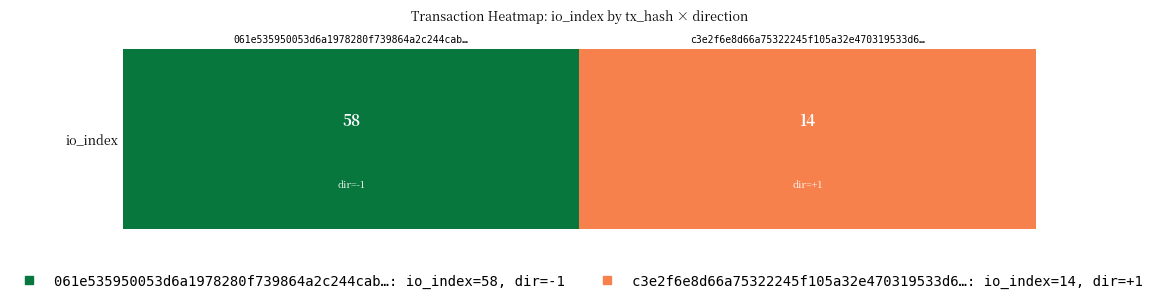

The value at c3e2f6e8d66a75322245f105a32e470319533d6… is 14. True or false?

True